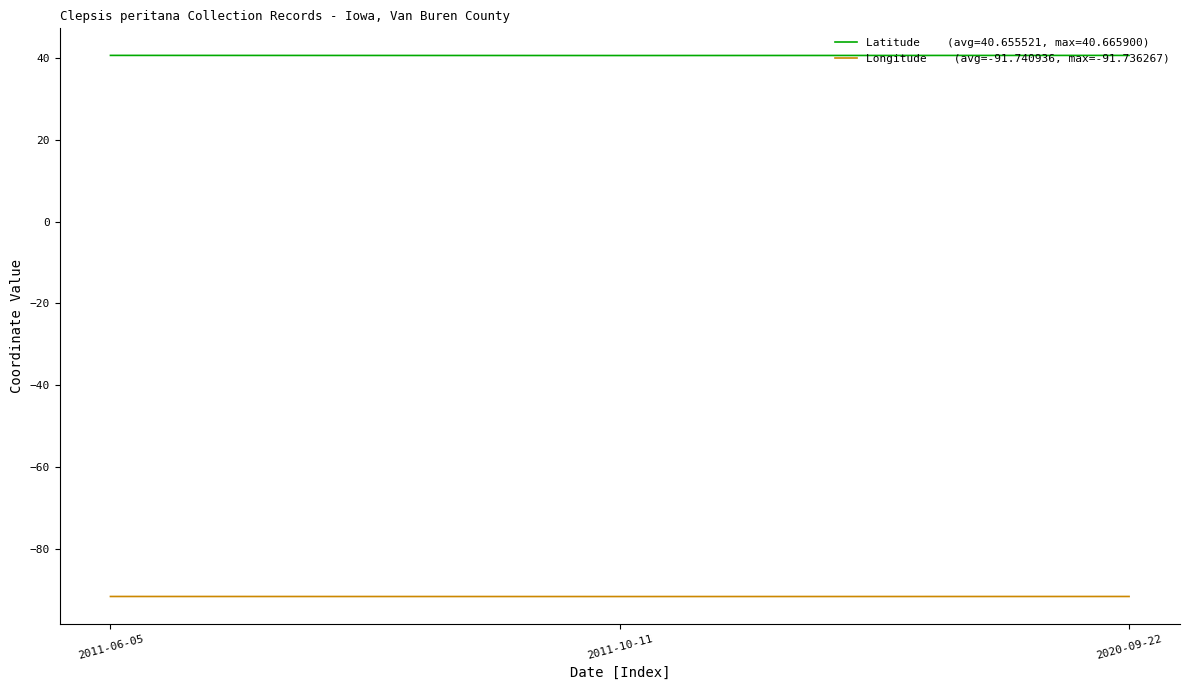

What is the minimum value shown in the chart?

-91.8